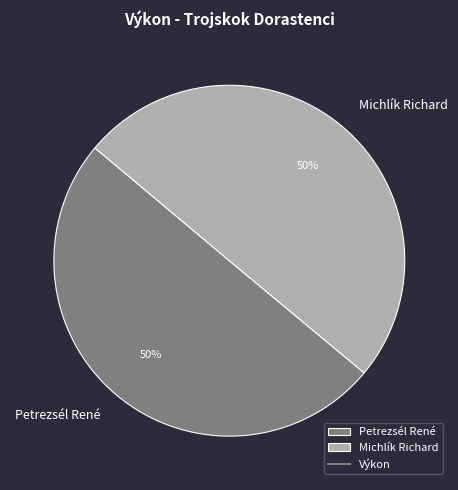

The Michlík Richard slice represents 55% of the pie. True or false?

False